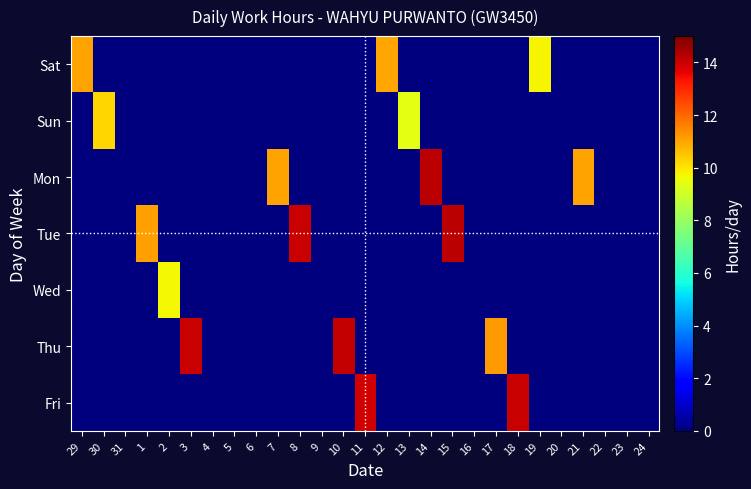

At how many categories does at least one series exceed 5?

17